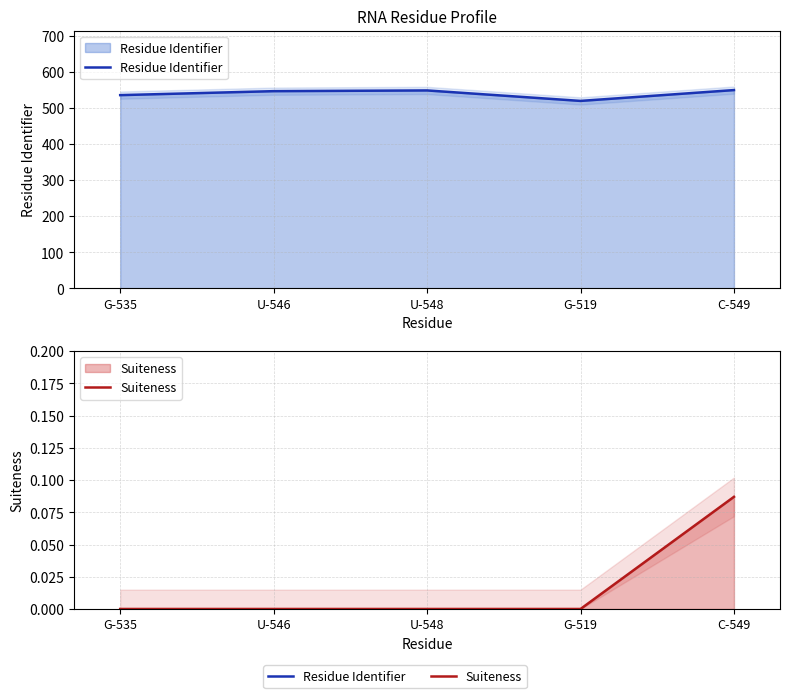

True or false: Residue Identifier and Suiteness intersect in this chart.

False